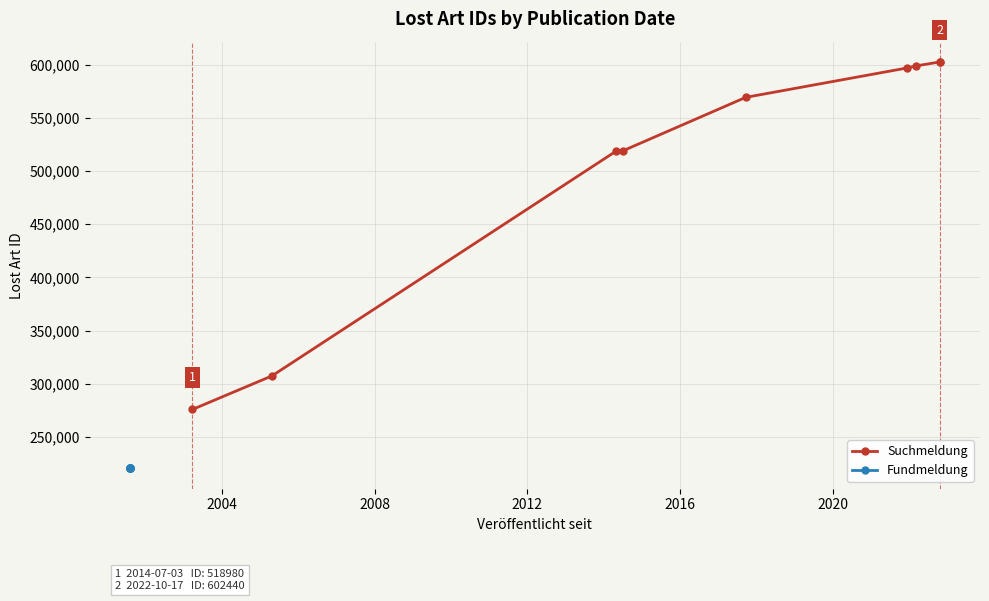

How many lines are shown in the chart?

1